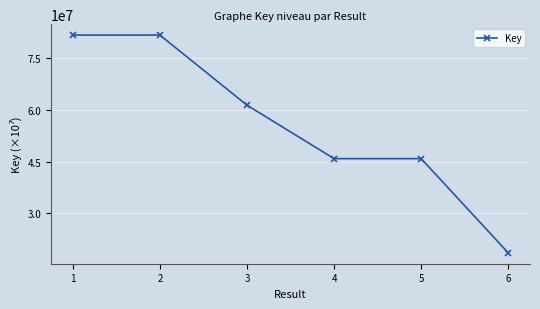

What is the average value?

55861066